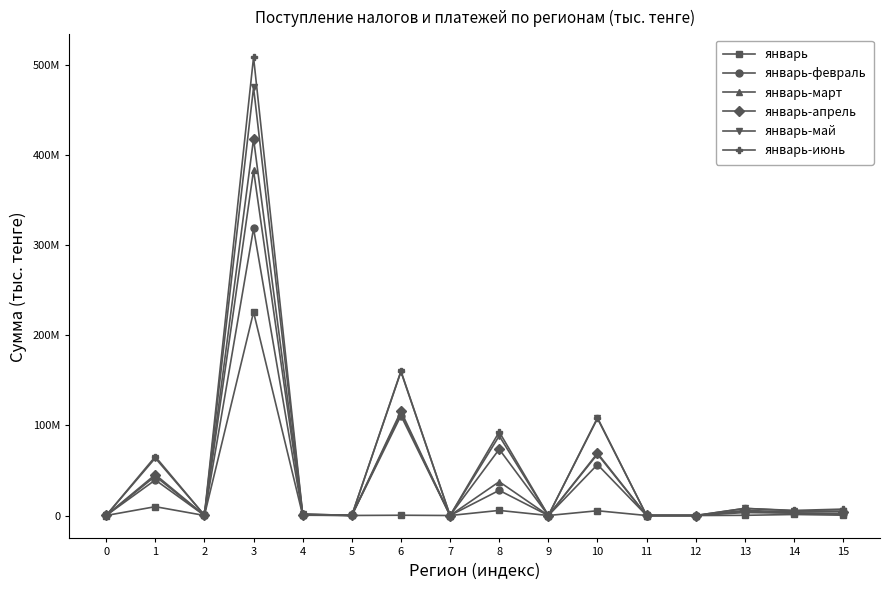

Is it true that январь-апрель equals 115742429 at 6?

True